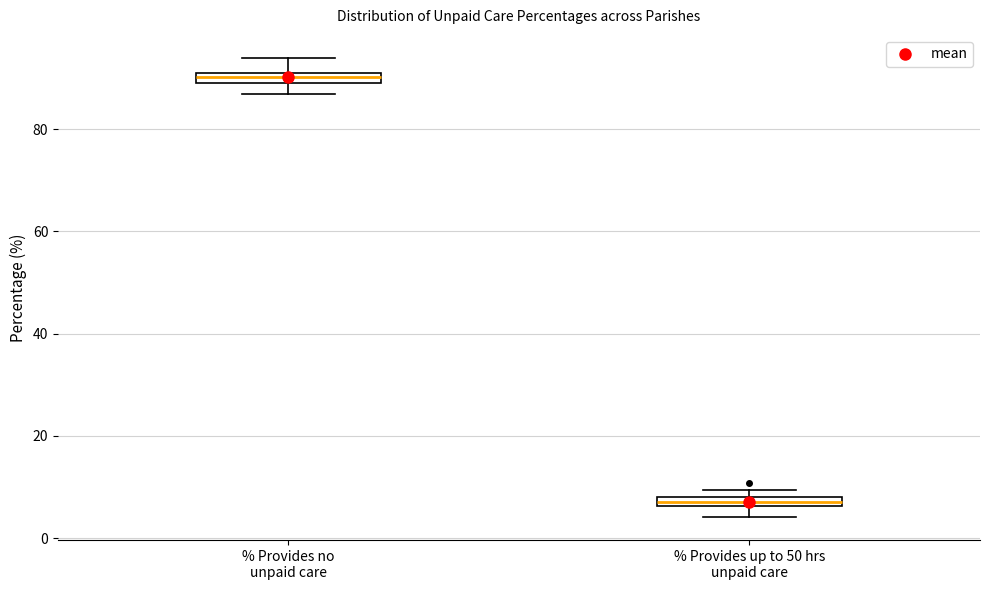

Which box has the lowest median line?

% Provides up to 50 hrs unpaid care